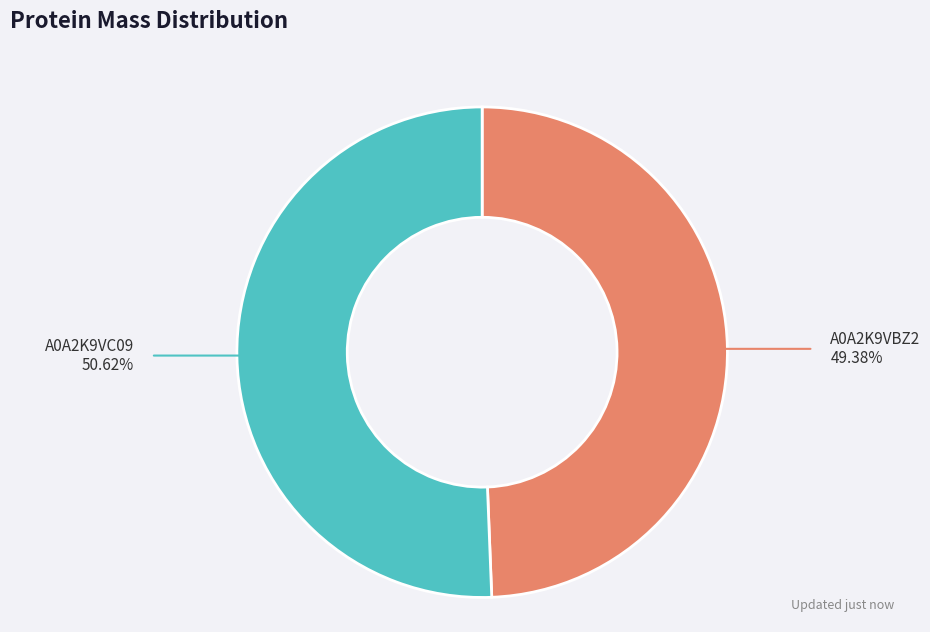

Count the number of slices in the pie.

2